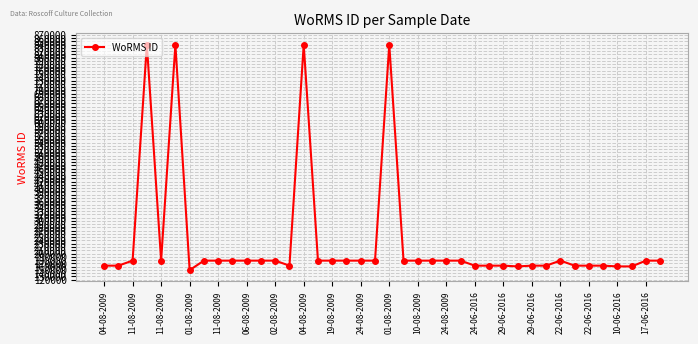

What is the value of the 19th point from the left?

178207